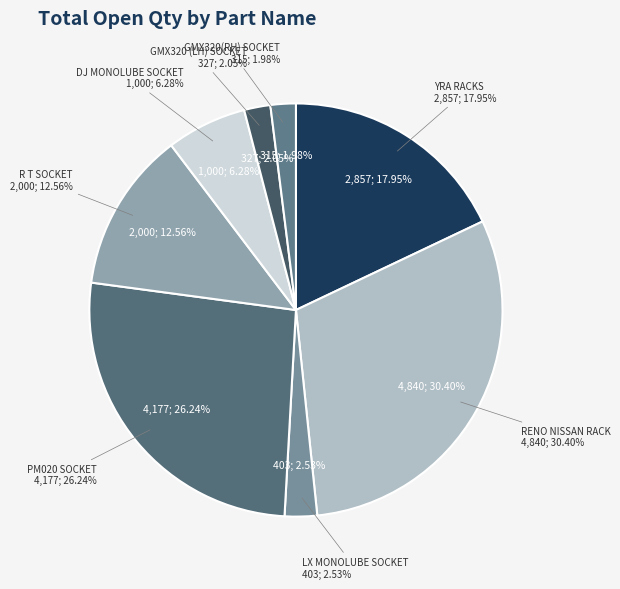

Is there any slice that represents more than half of the pie?

No